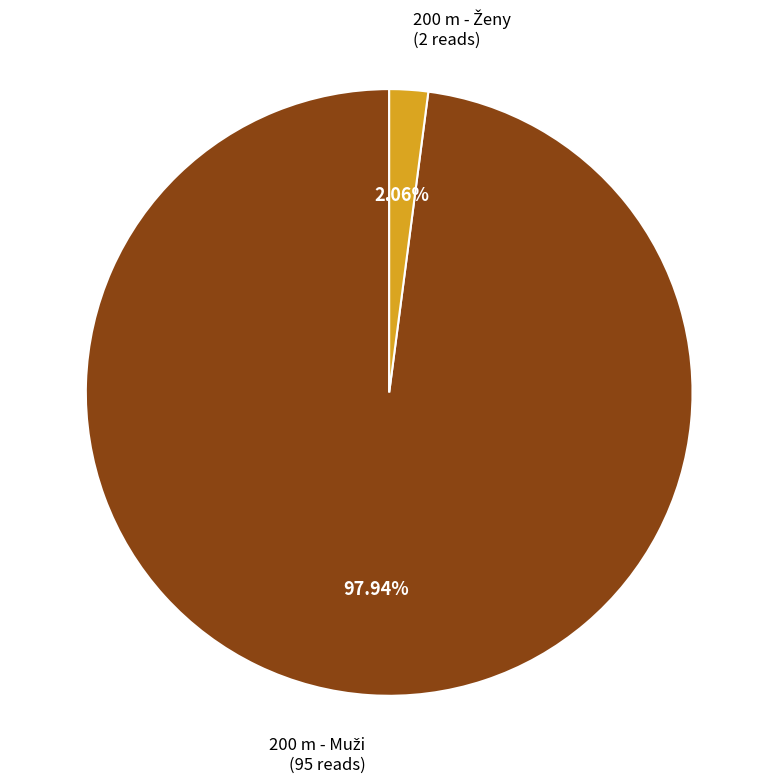

Is there a majority slice in this chart?

Yes